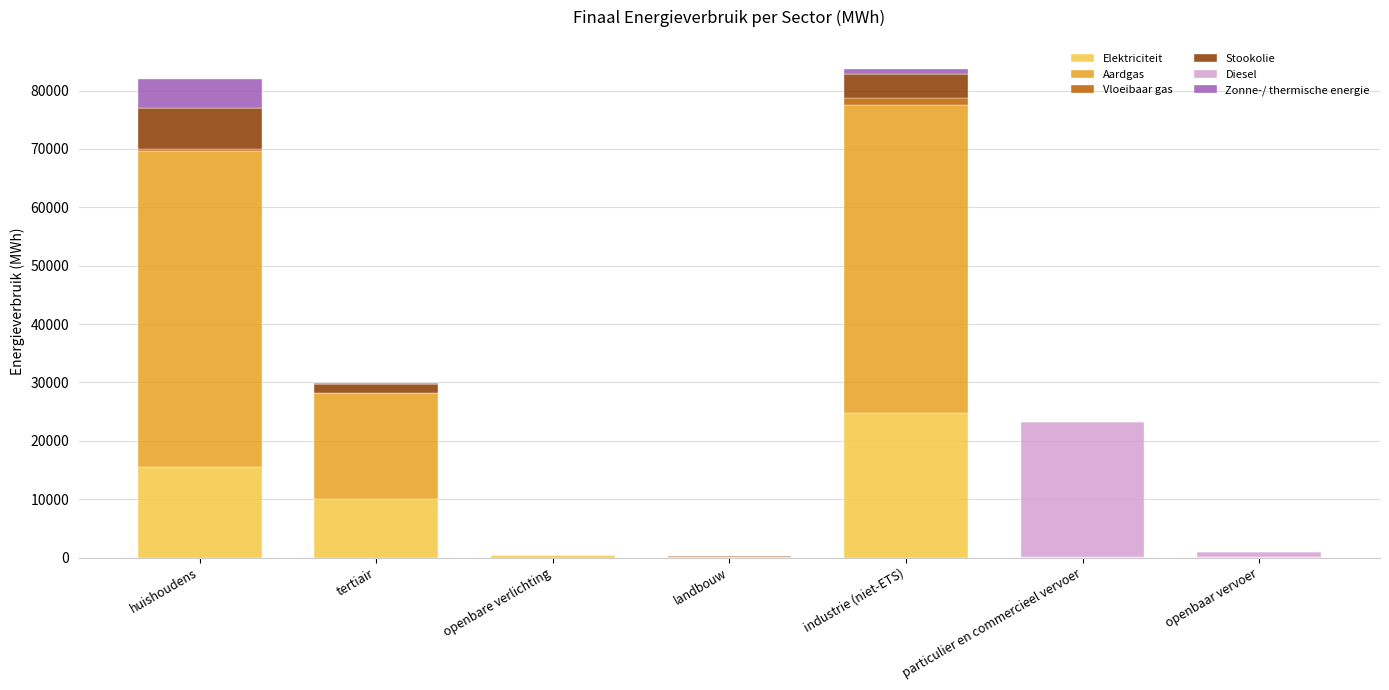

Is it true that Elektriciteit equals 16349.2 at tertiair?

False